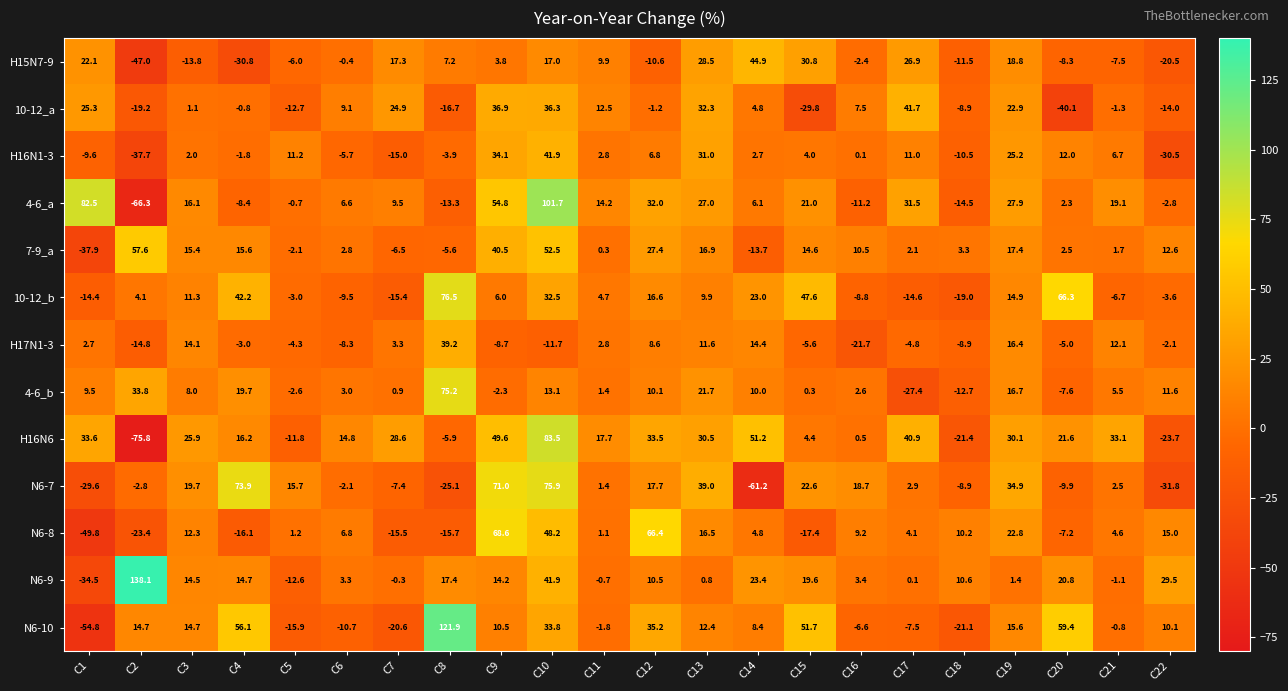

At which label does N6-10 reach its peak?

C8